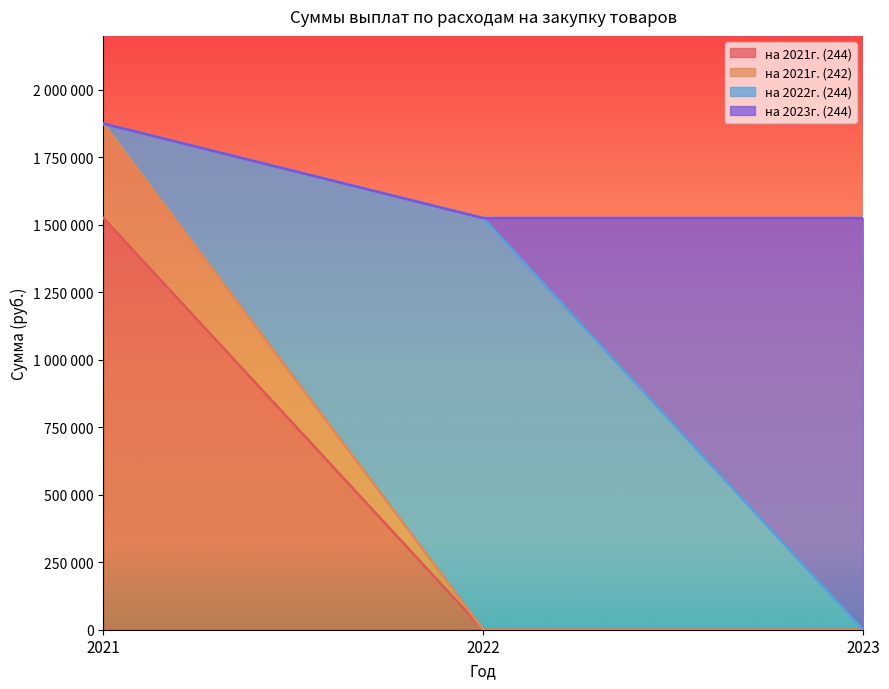

What is the value of the на 2021г. (244) point at the 1st from the left?

1525000